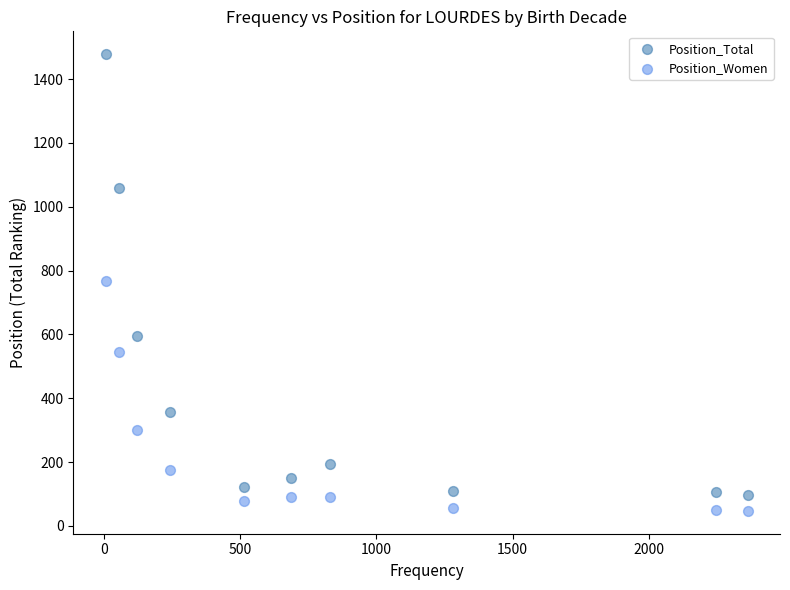

Which series has the largest Y range (max minus min)?

Position_Total